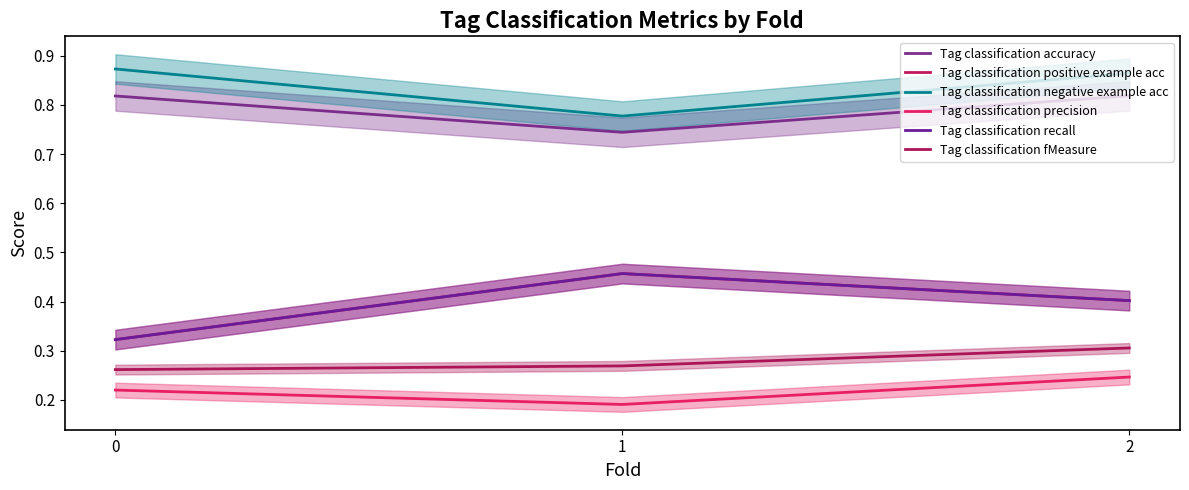

The value of Tag classification precision at 2 is 0.3. True or false?

False